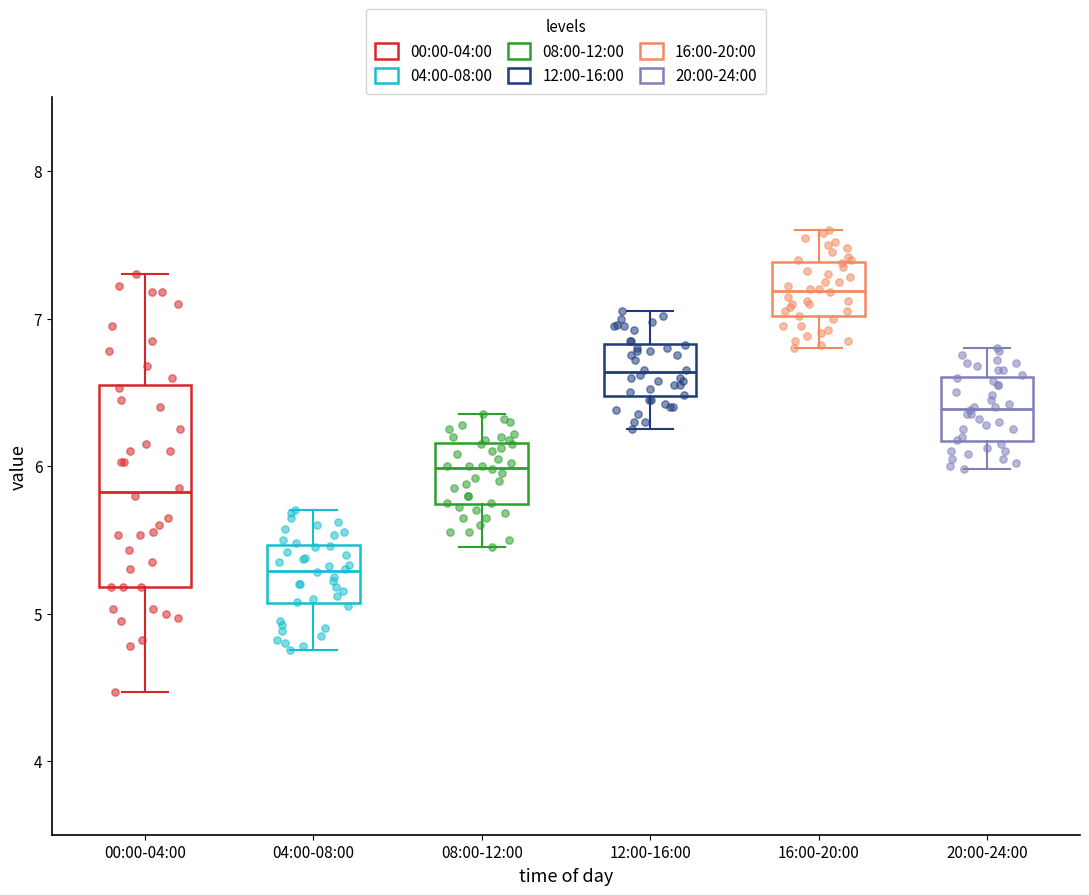

Which box's median line is the lowest?

04:00-08:00